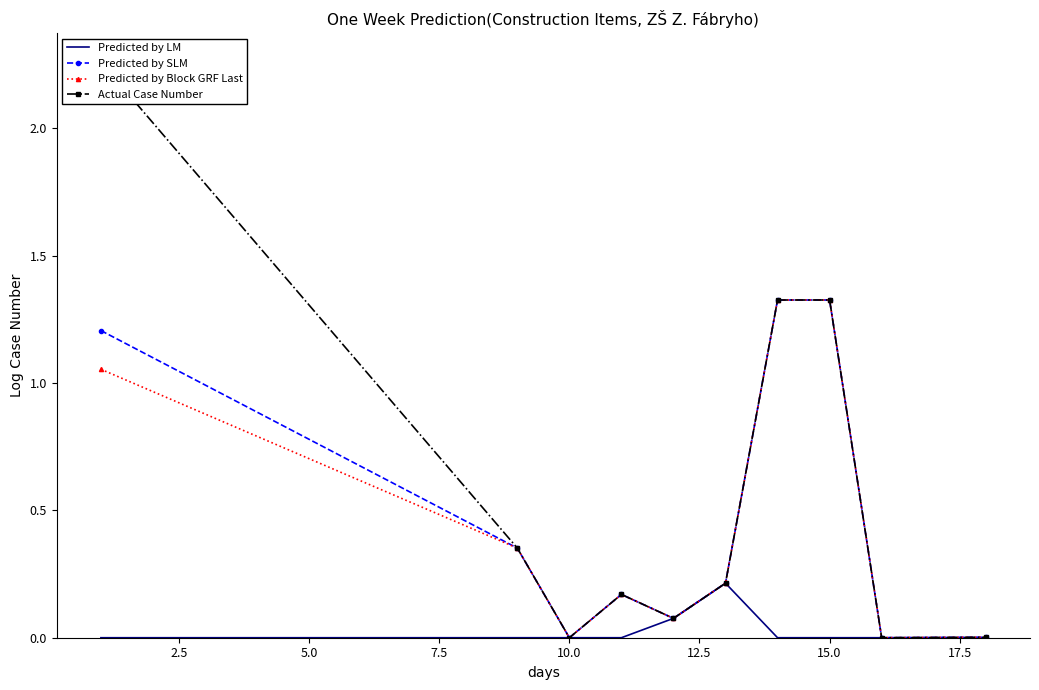

What is the average value of the Predicted by Block GRF Last series?

0.5